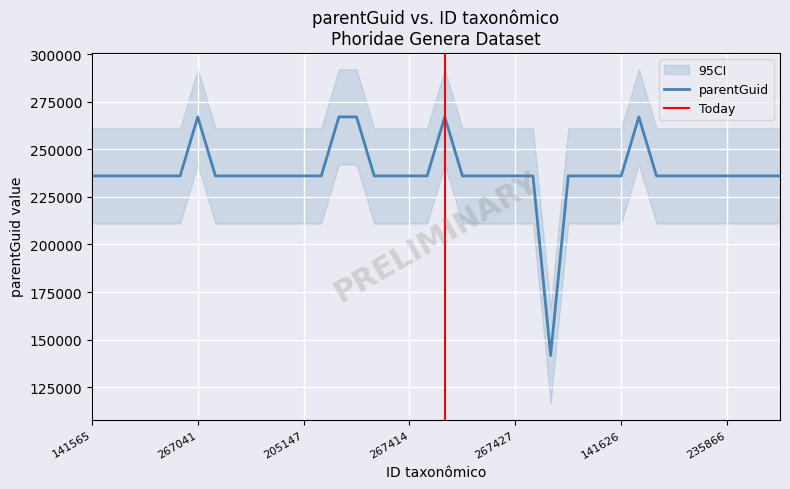

The chart shows a value of 89122 at 205147. True or false?

False